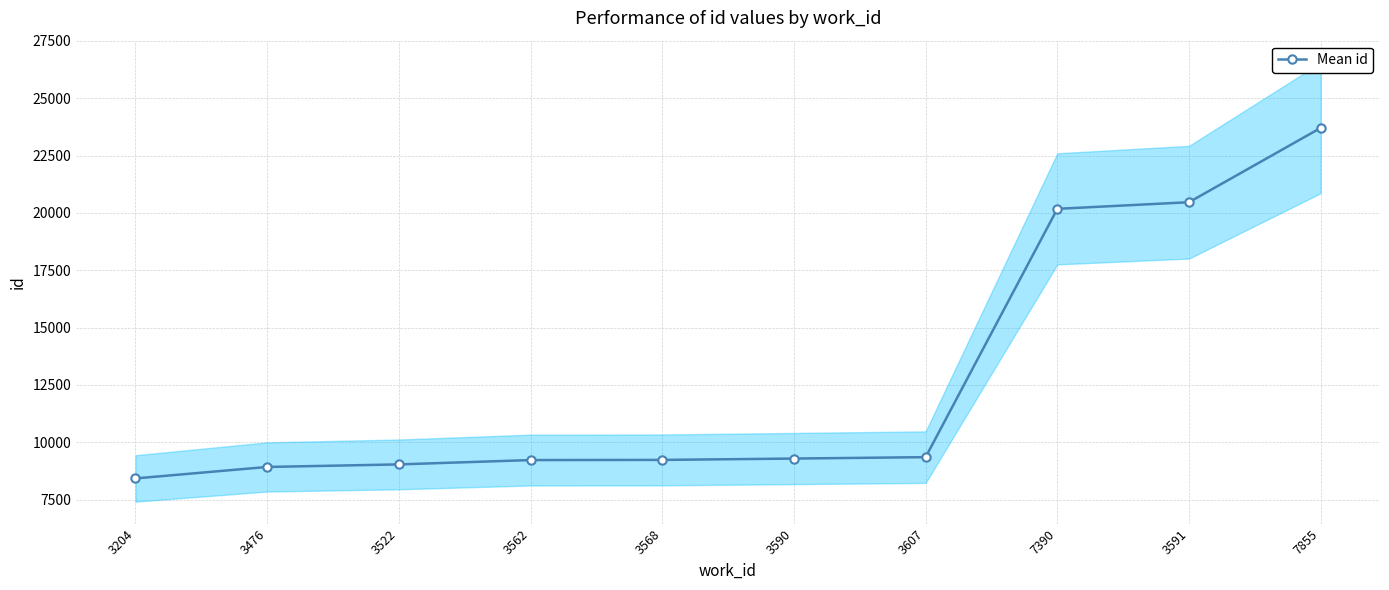

Reading right to left, extract all data points from this chart.

23703	20465	20176	9356	9295	9236	9229	9040	8929	8429